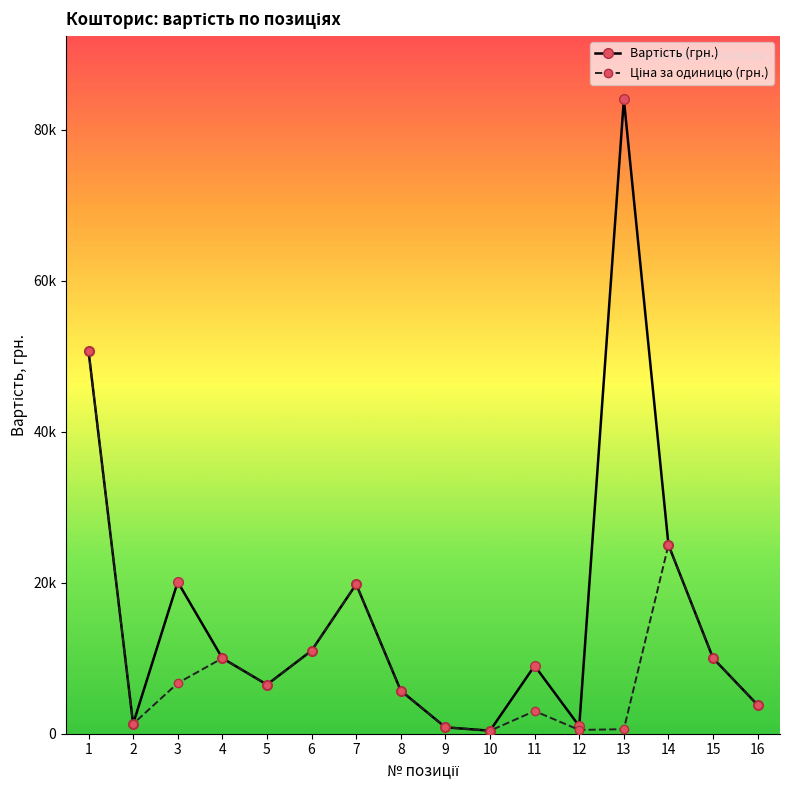

Does the chart have visible grid lines?

No